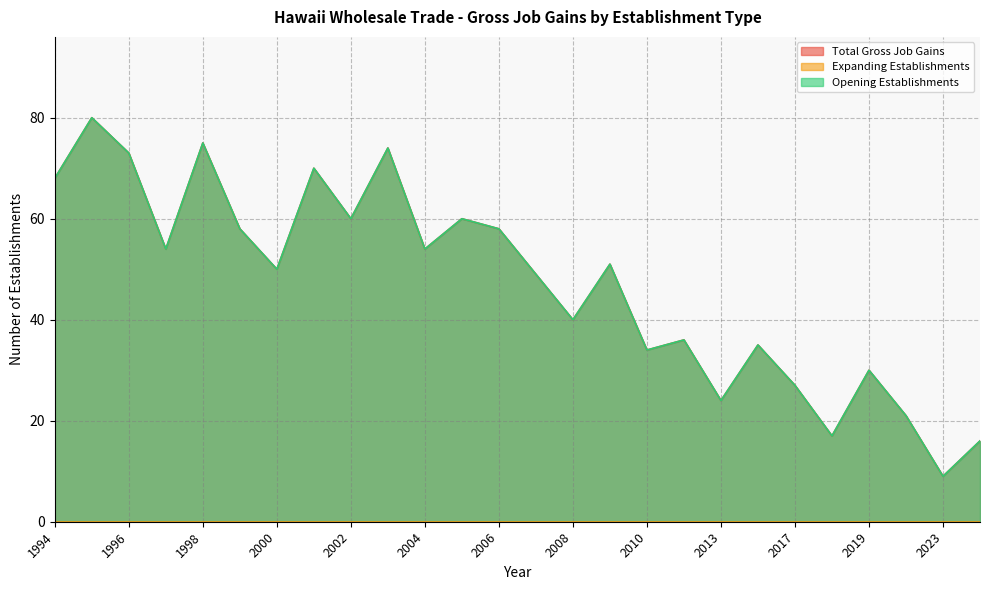

Read the Total Gross Job Gains value at 2008, to the nearest 5.

40